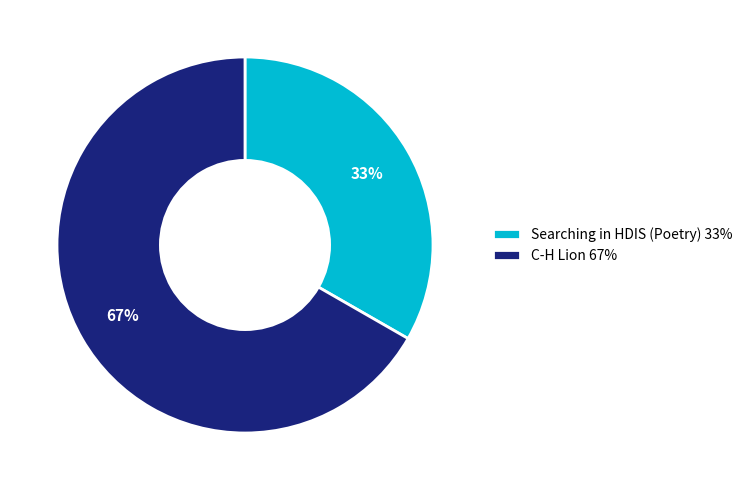

Between Searching in HDIS (Poetry) 33% and C-H Lion 67%, which is larger?

C-H Lion 67%